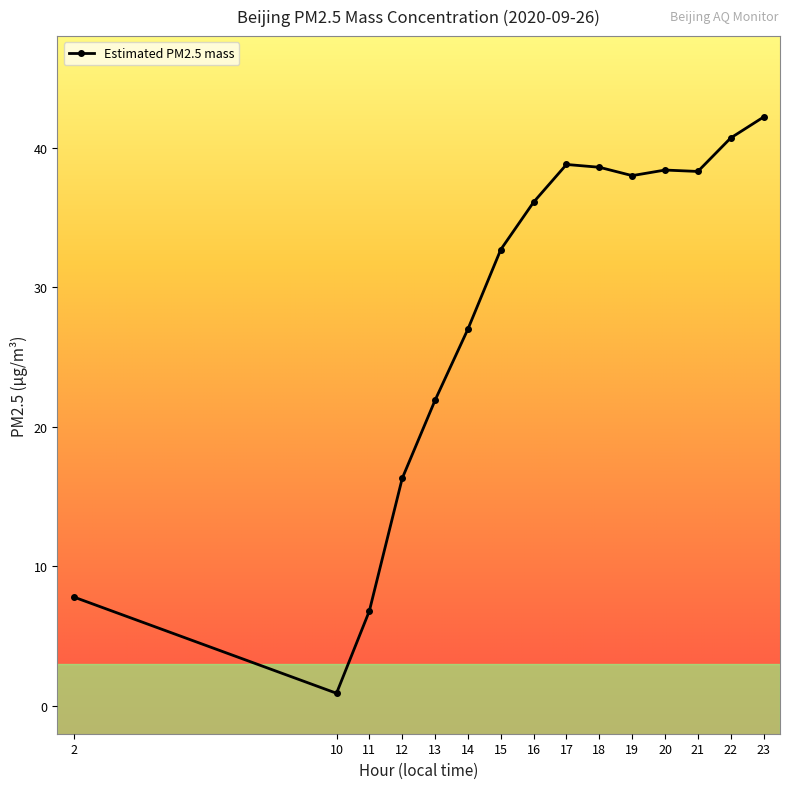

What is the ratio of the value at 13 to the value at 23?

0.5